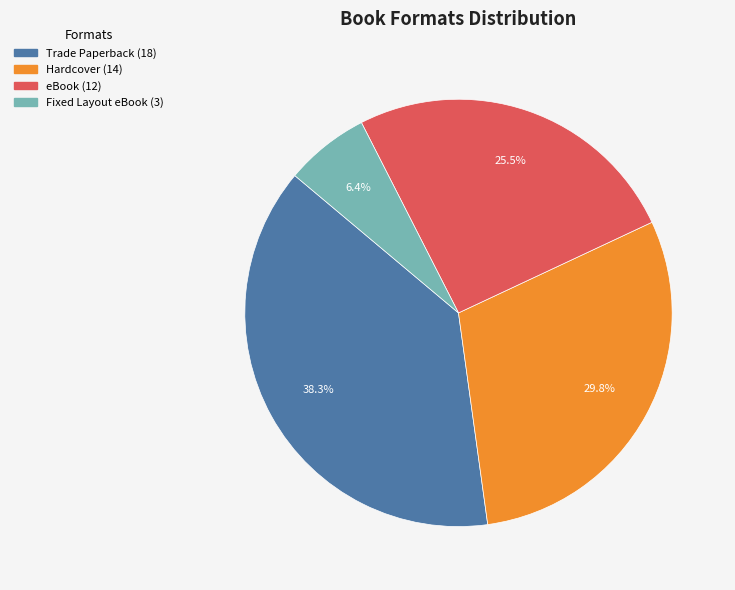

Which has a higher value, Fixed Layout eBook or eBook?

eBook